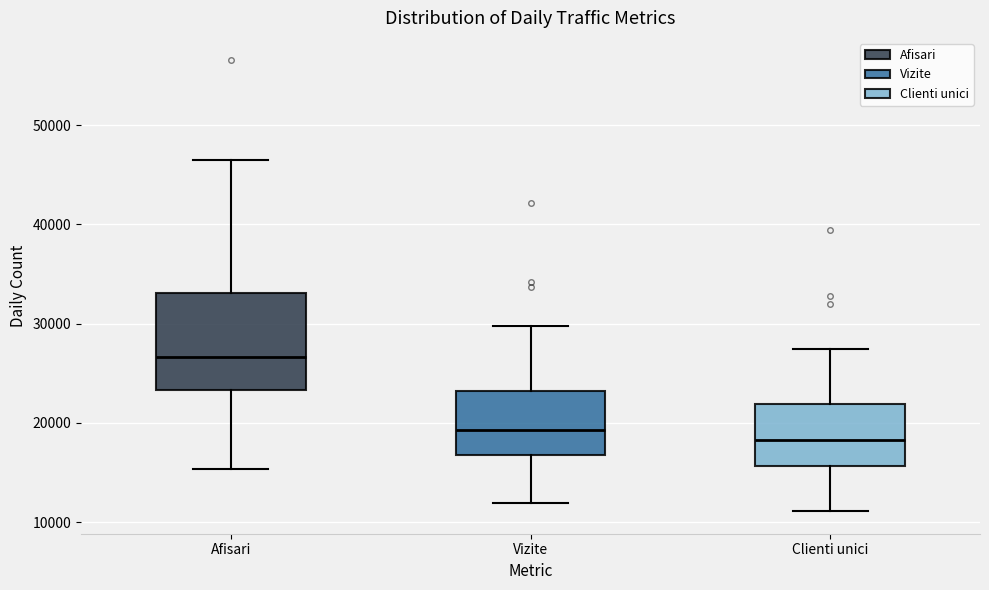

Reading left to right, transcribe this box plot: for each box, give where its median line is, the range the box spans, and where its two whiskers end, as read against the y-axis. The values are not printed on the chart, so give them approximately, as read against the axis.

Afisari: median 27000, box 23000 to 33000, whiskers 15000 to 46000
Vizite: median 19000, box 17000 to 23000, whiskers 12000 to 30000
Clienti unici: median 18000, box 16000 to 22000, whiskers 11000 to 27000